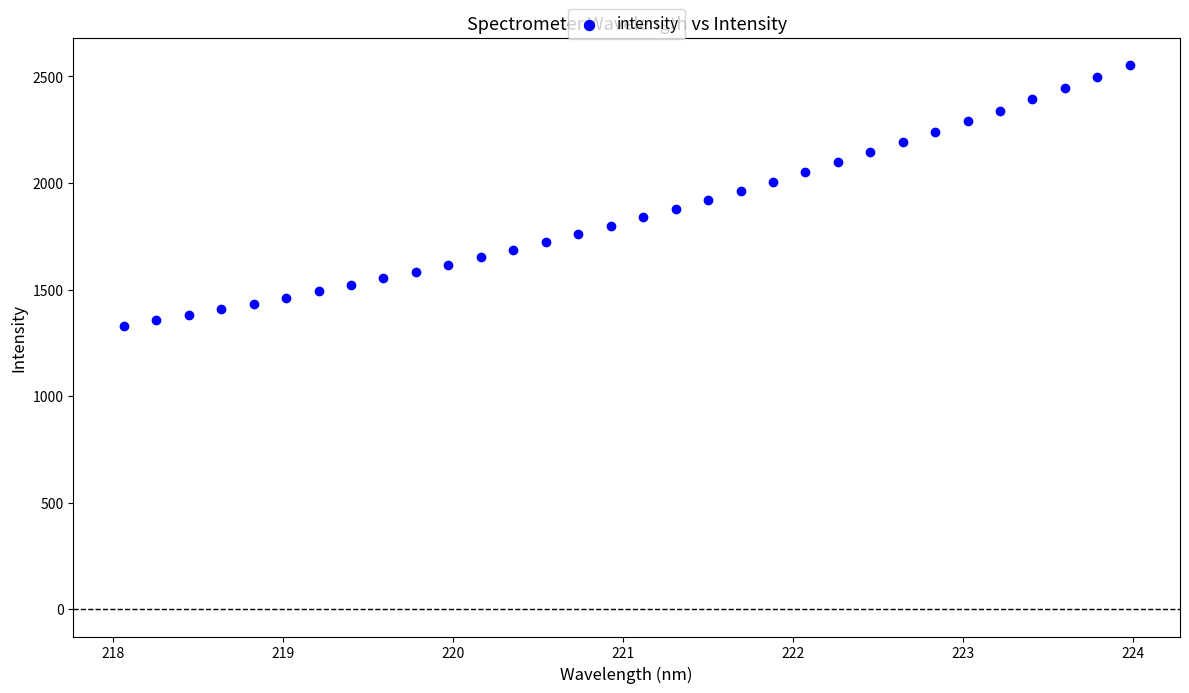

What is the range of Y values (max minus min)?

1223.5